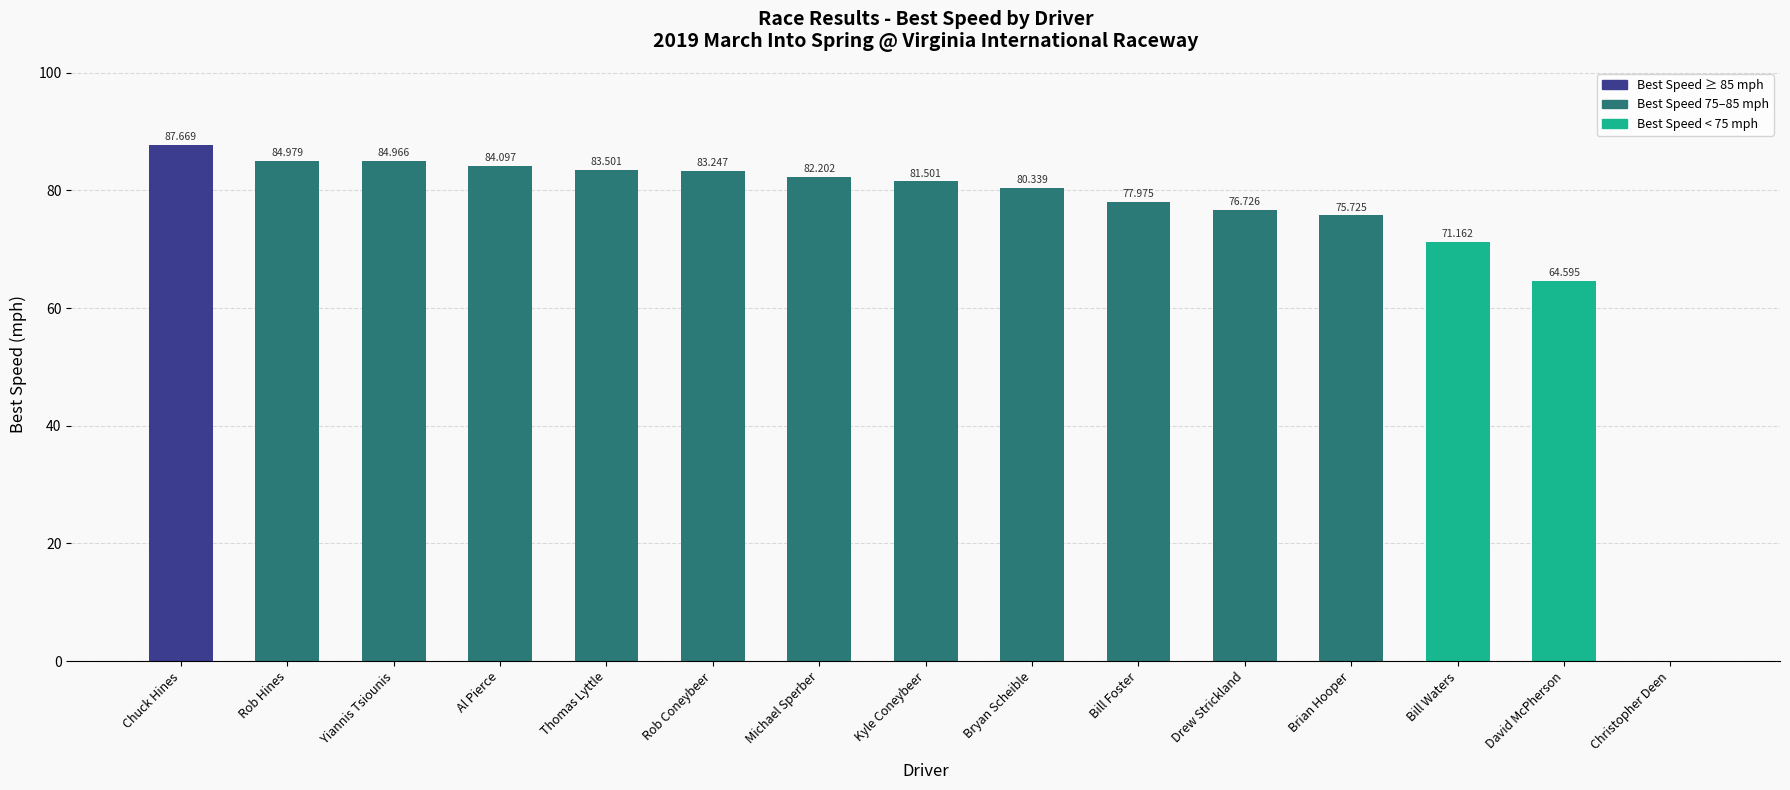

The chart shows a value of 105.6 at Brian Hooper. True or false?

False